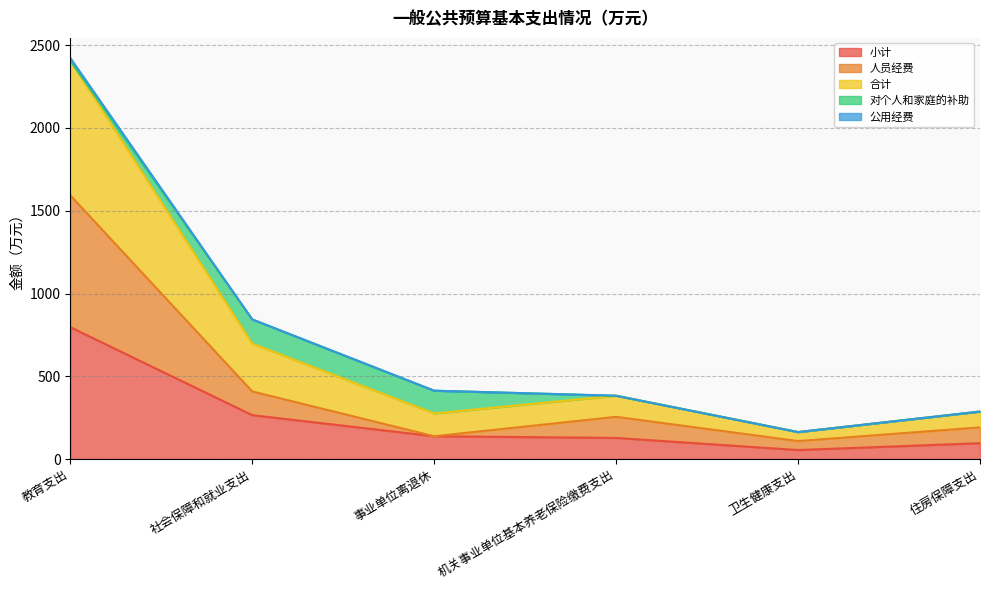

What is the average value of the 小计 series?

246.1